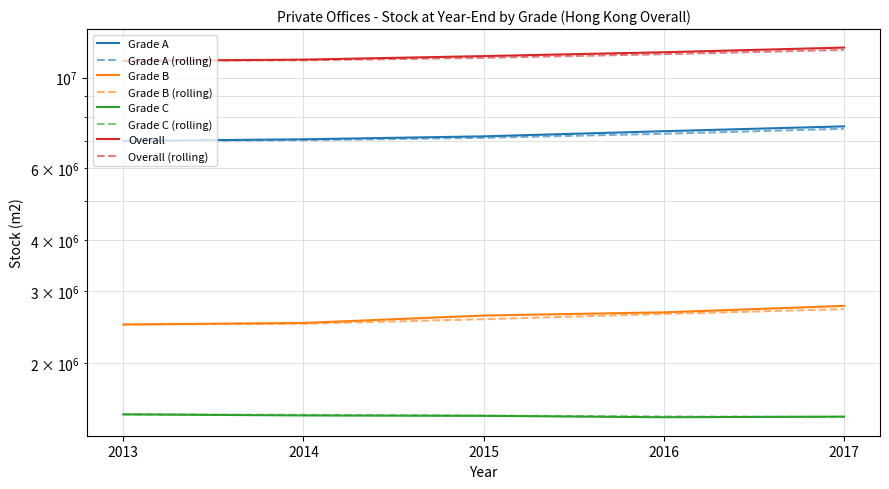

What is the greatest value displayed?

11838200